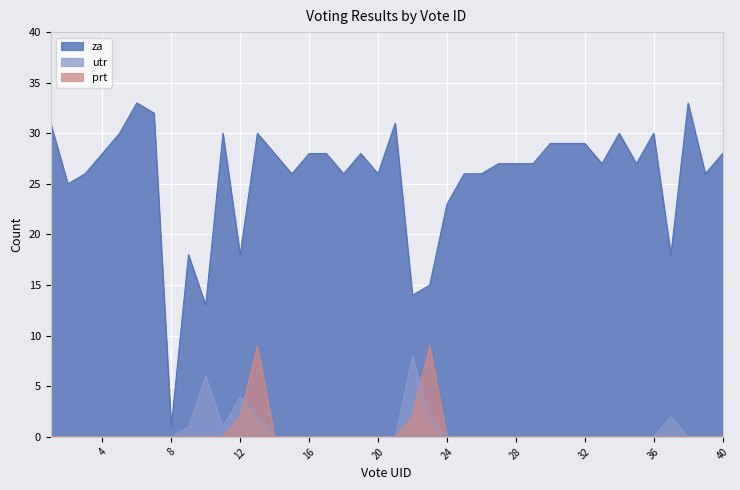

Between which two adjacent categories do utr and prt first intersect?

12 and 13